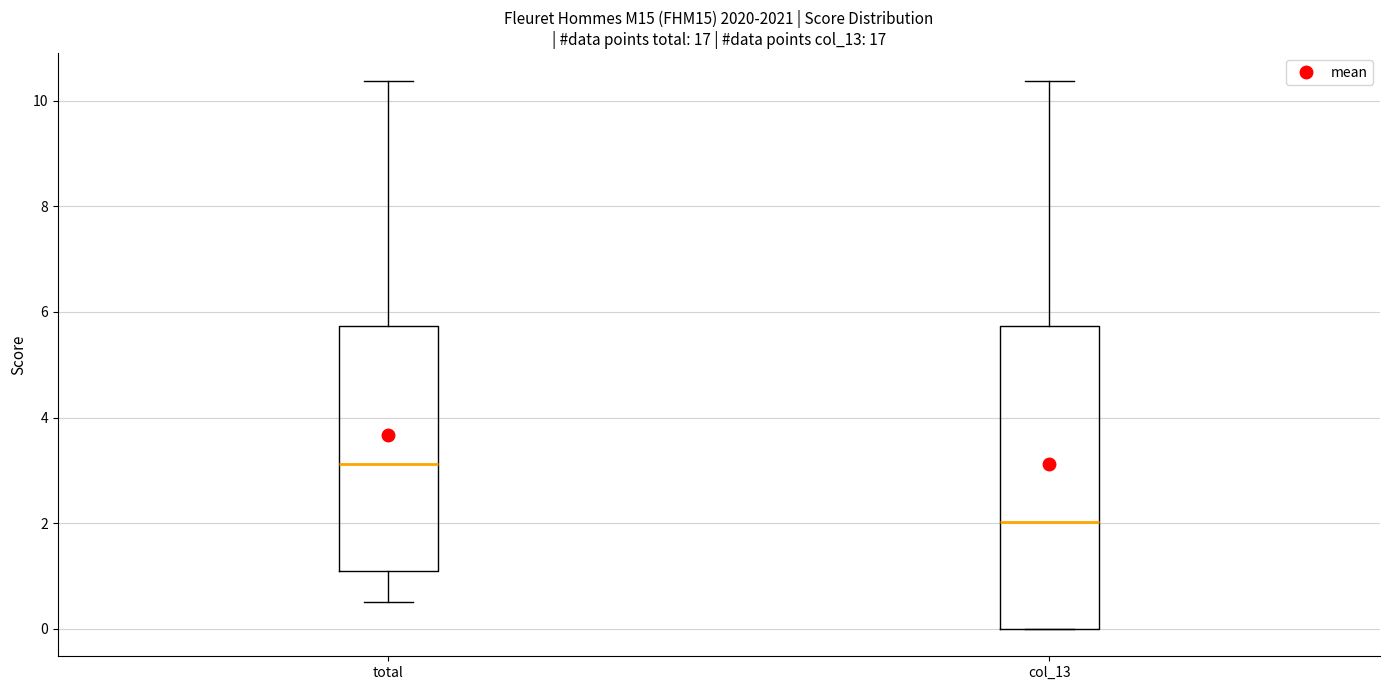

Where does the median line of the box for col_13 sit on the y-axis? The values are not printed on the chart, so give them approximately, as read against the axis.

2.0